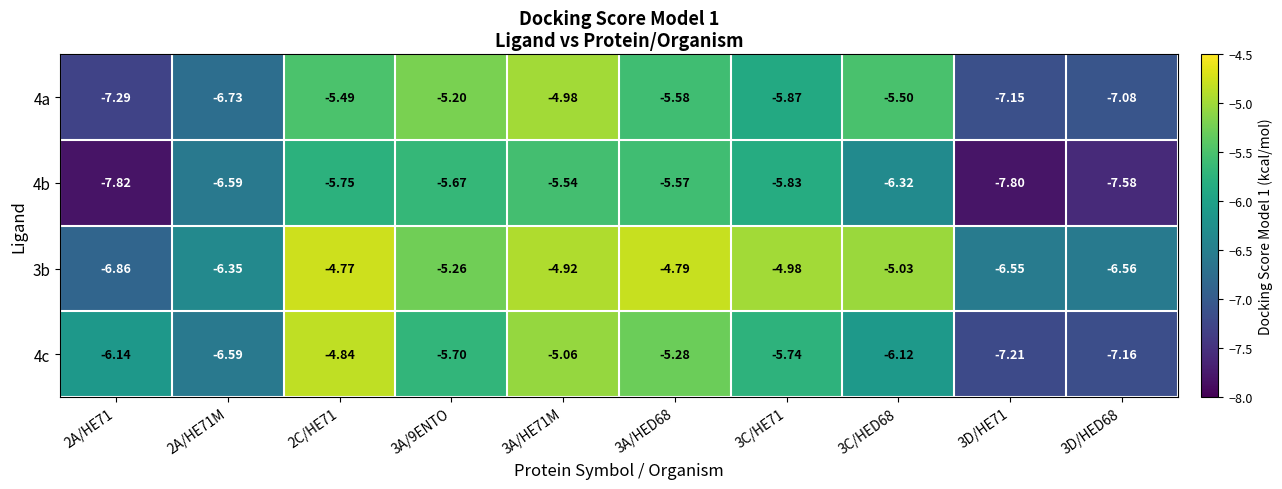

Is the value of 3b at 3A/HE71M greater than the value of 4c at 3D/HED68?

Yes